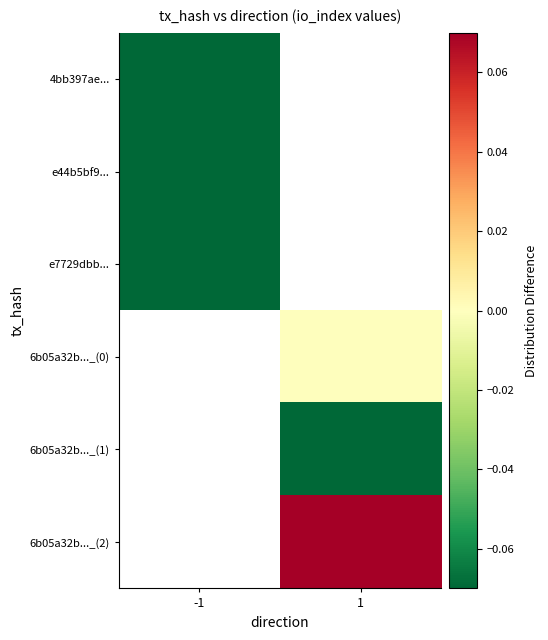

Is it true that 4bb397ae... equals -0.0 at -1?

False